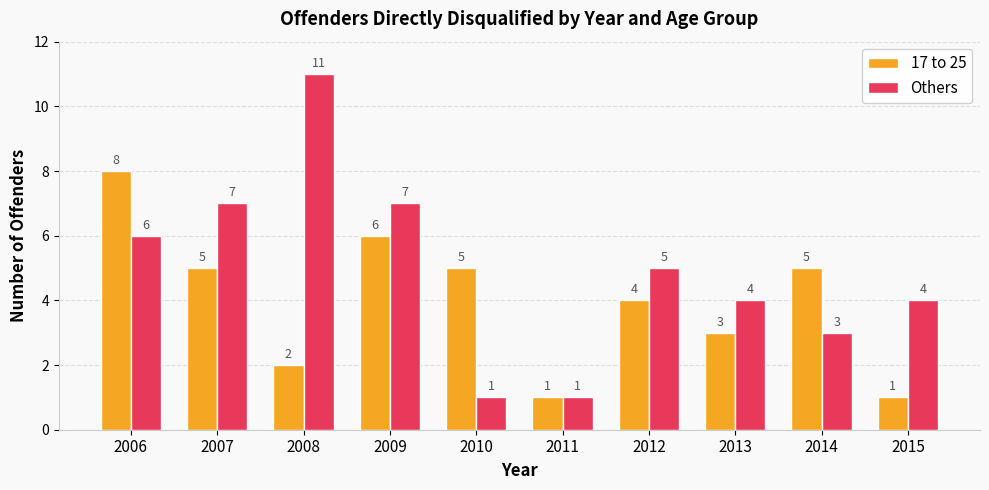

How many data points in 17 to 25 are less than 5?

5